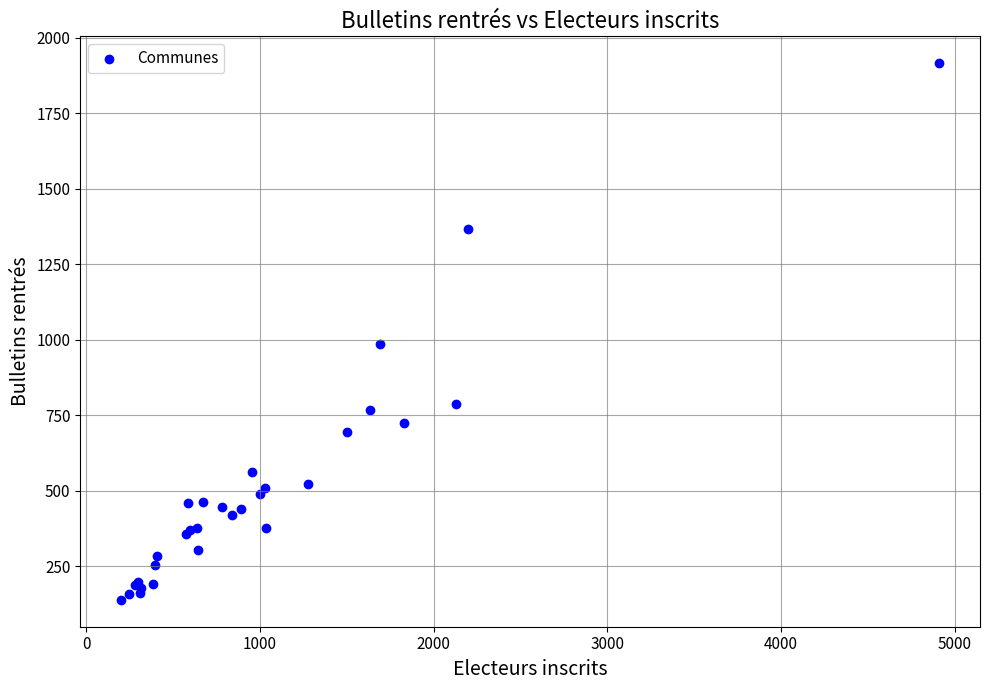

What Y value in the scatter plot is closest to 1027?

987